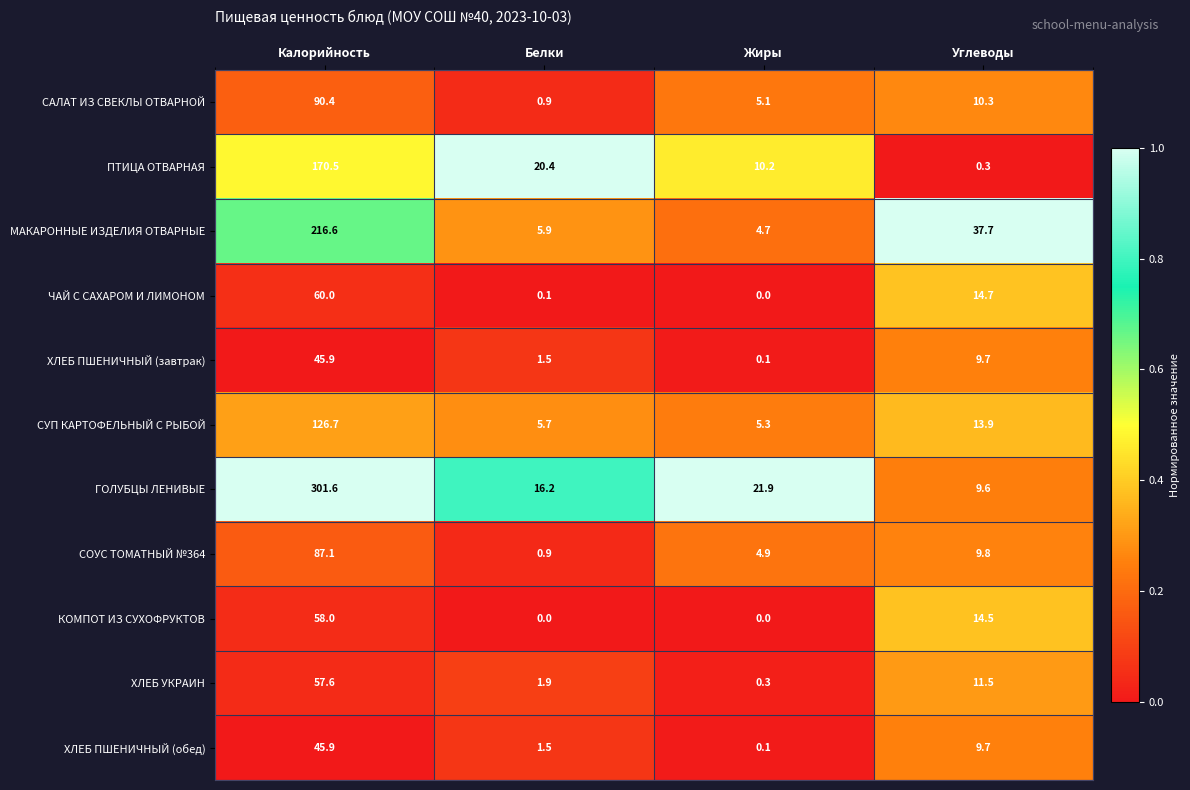

Which label corresponds to the largest value in the chart?

Калорийность